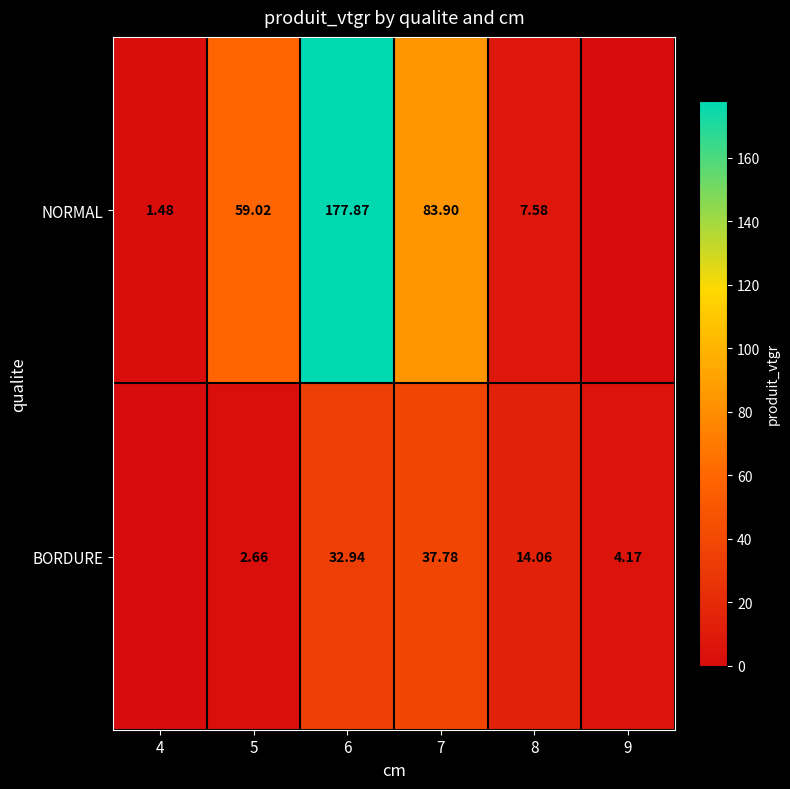

Is the value of NORMAL at 8 greater than the value of BORDURE at 5?

Yes